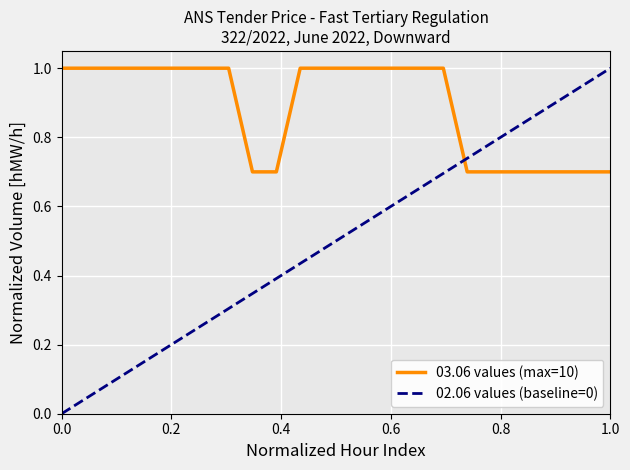

True or false: there are more than 0 points higher than both neighbors.

False